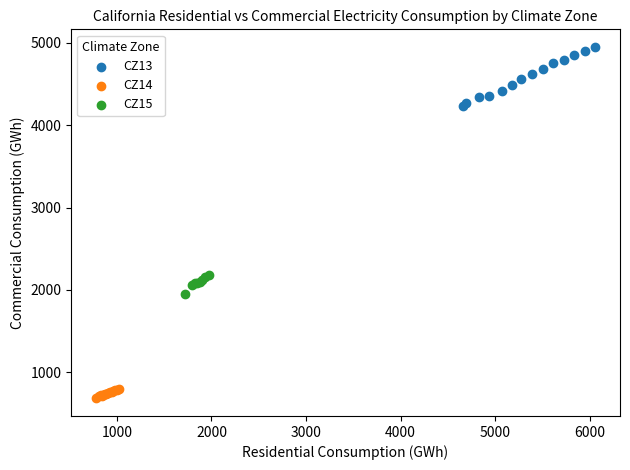

Which series reaches the maximum Y coordinate?

CZ13